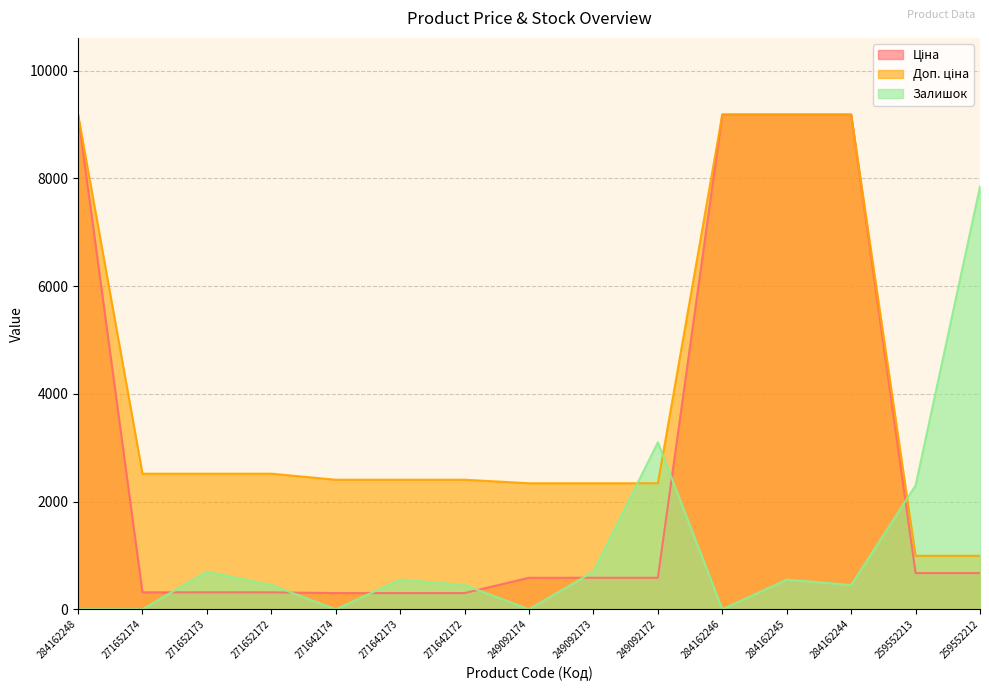

Which series has the largest range (max minus min)?

Ціна